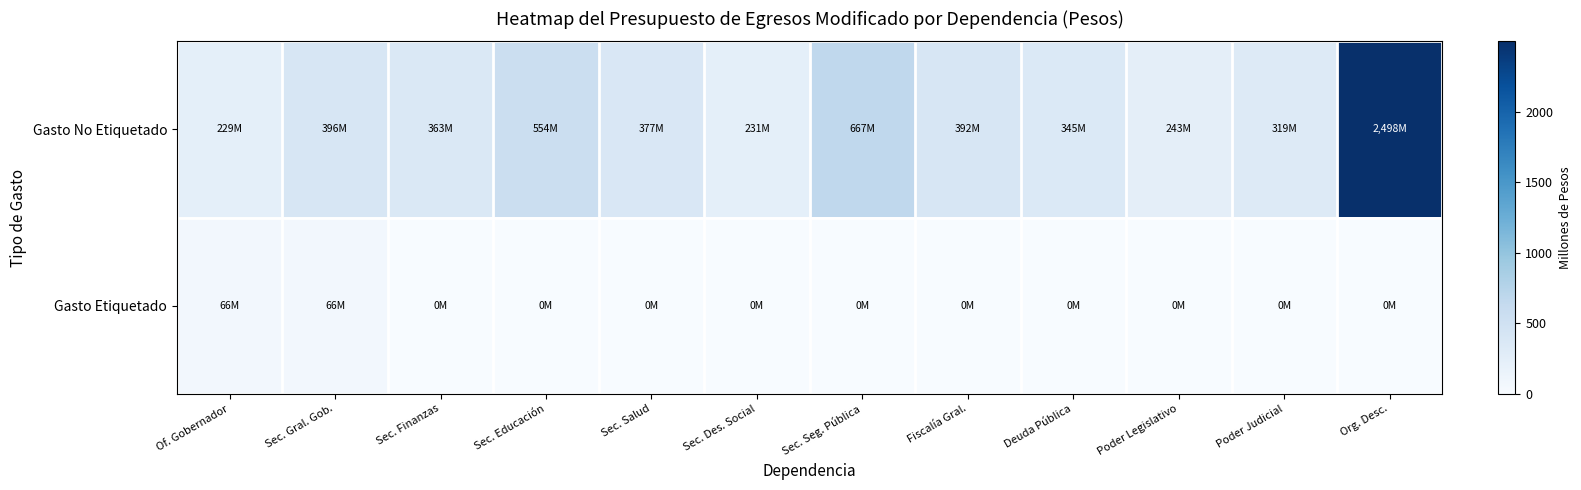

Which series changed the most between Sec. Educación and Fiscalía Gral.?

Gasto No Etiquetado